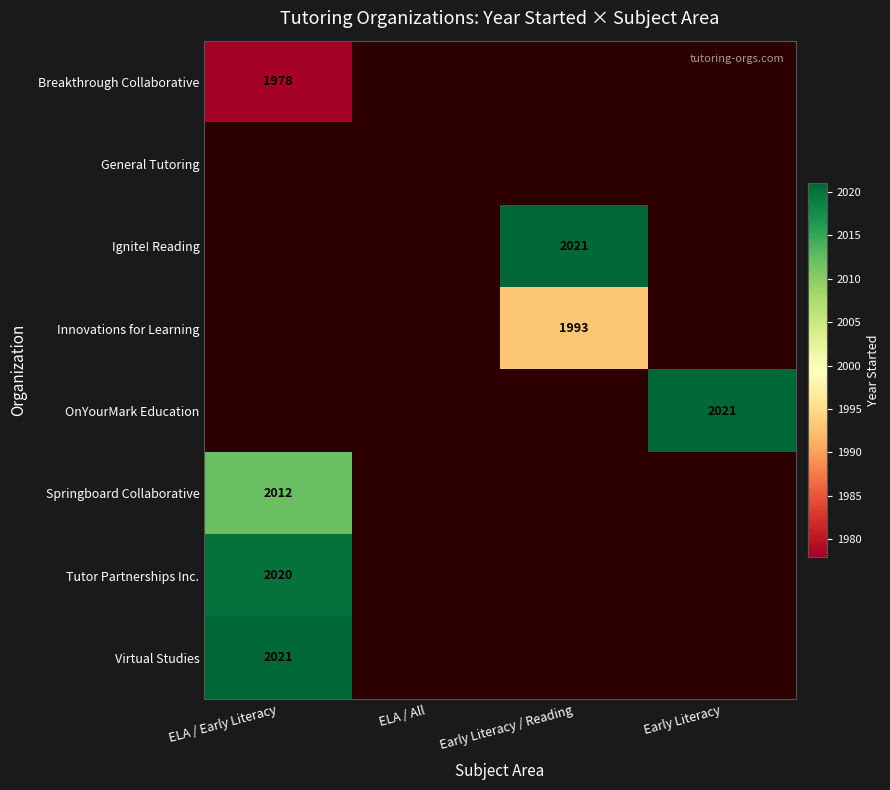

At which category is the sum across all series the highest?

ELA / Early Literacy